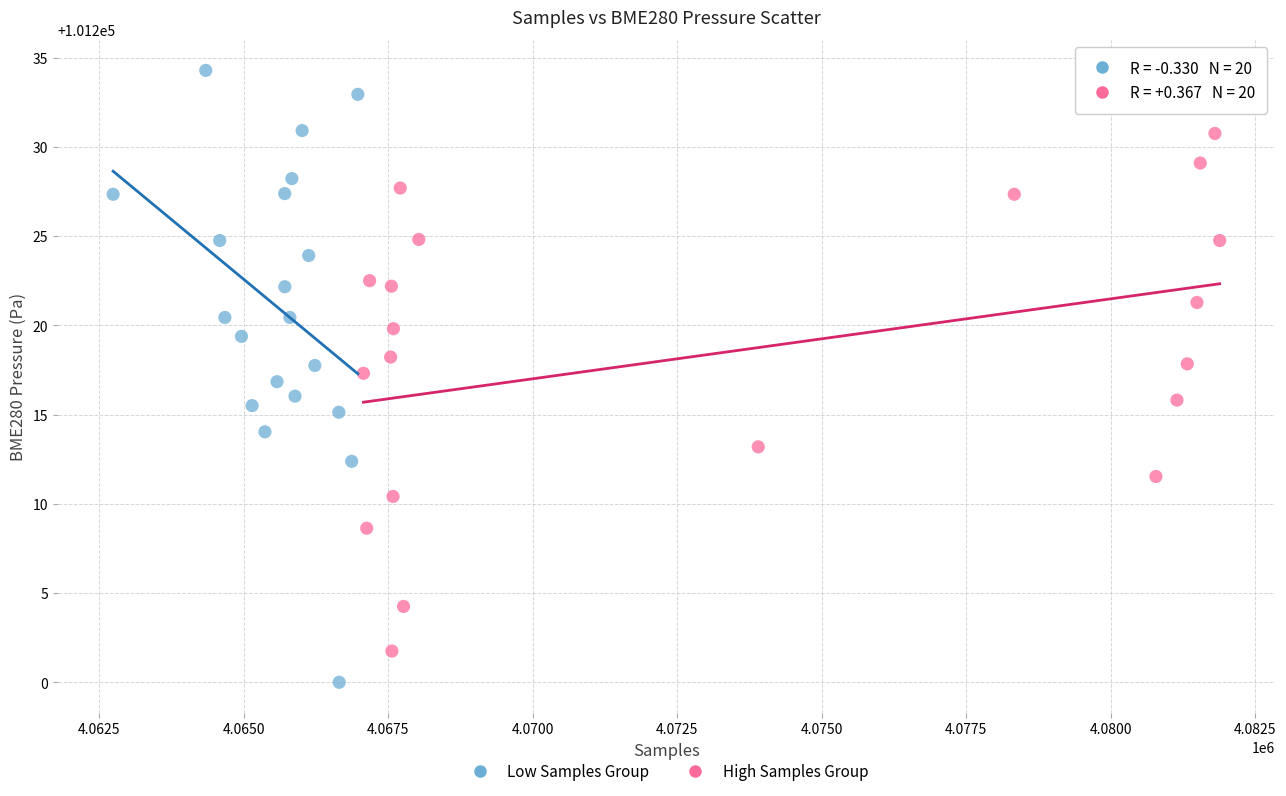

Which series has the largest Y range (max minus min)?

Low Samples Group